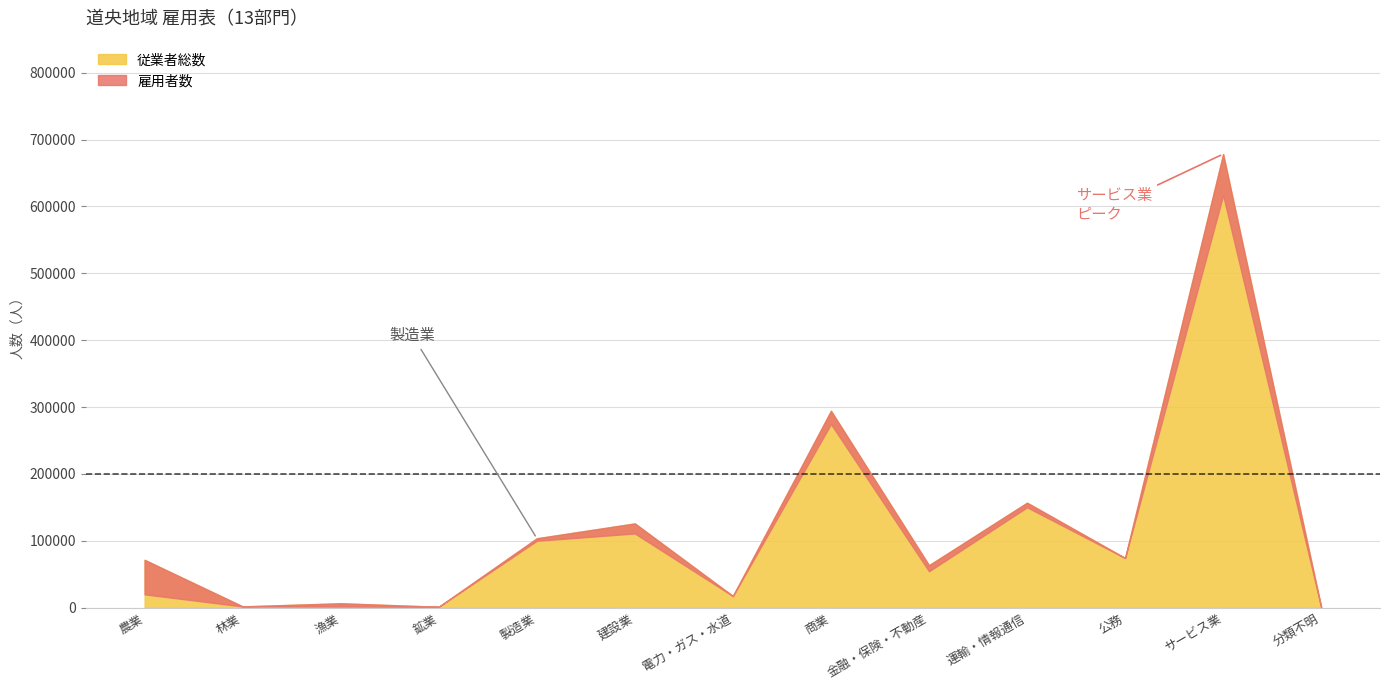

The value of 雇用者数 at 建設業 is 172077. True or false?

False